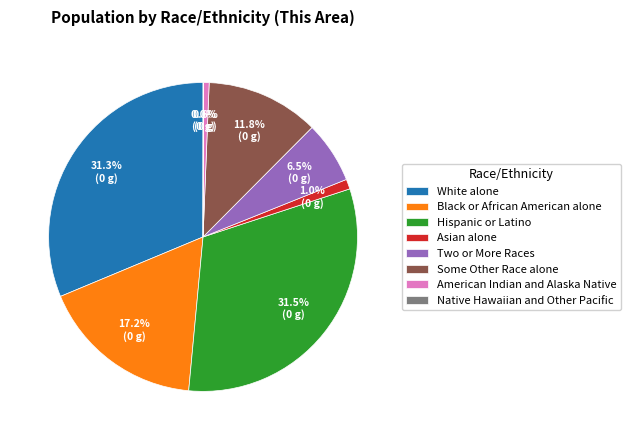

To the nearest percent, what portion does Black or African American alone represent?

17%